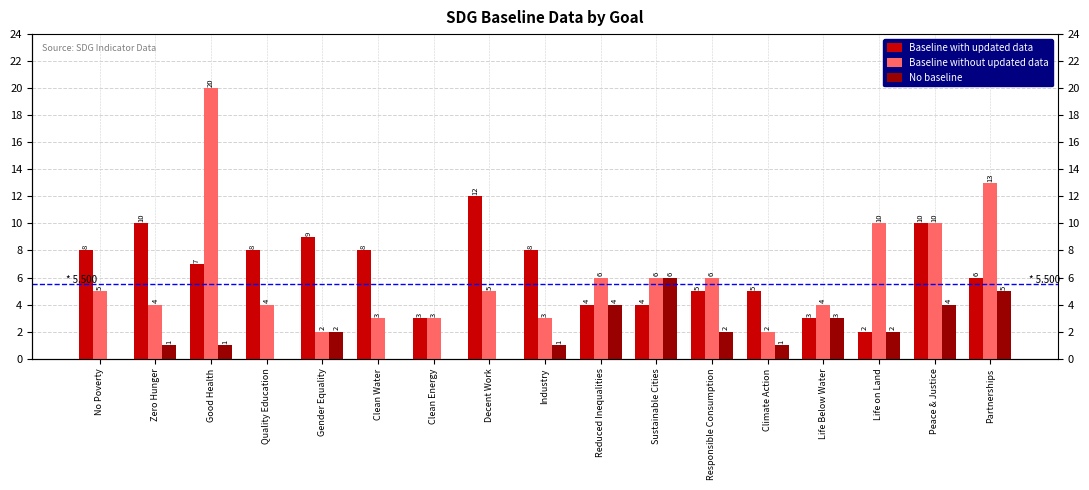

Between Climate Action and Clean Energy, which is larger?

Climate Action